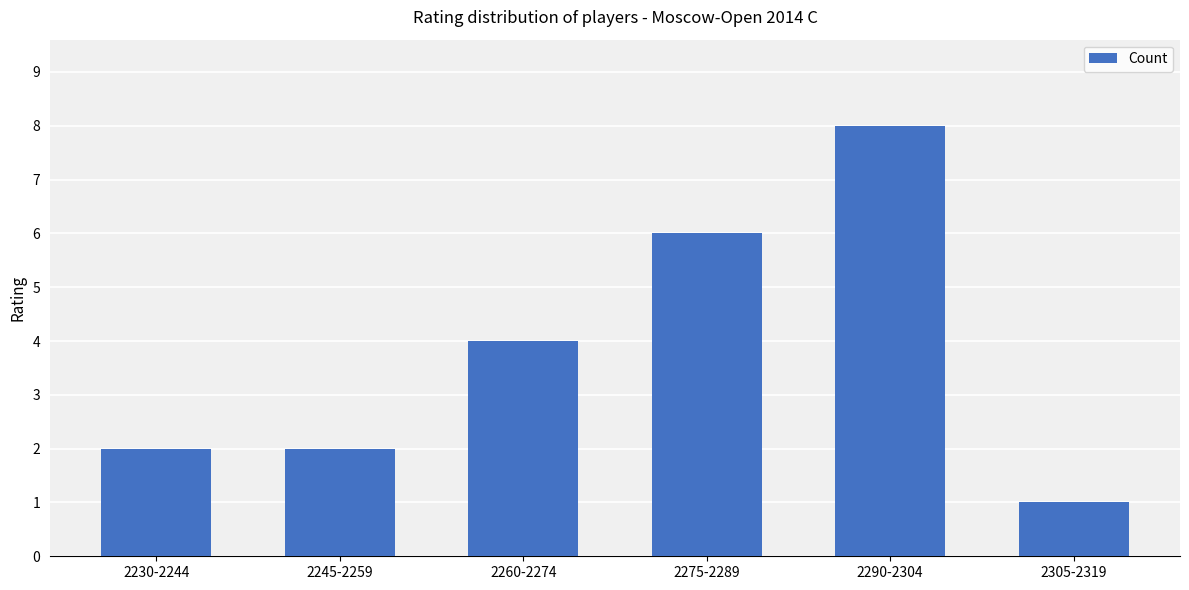

What is the label of the 5th bar from the right?

2245-2259